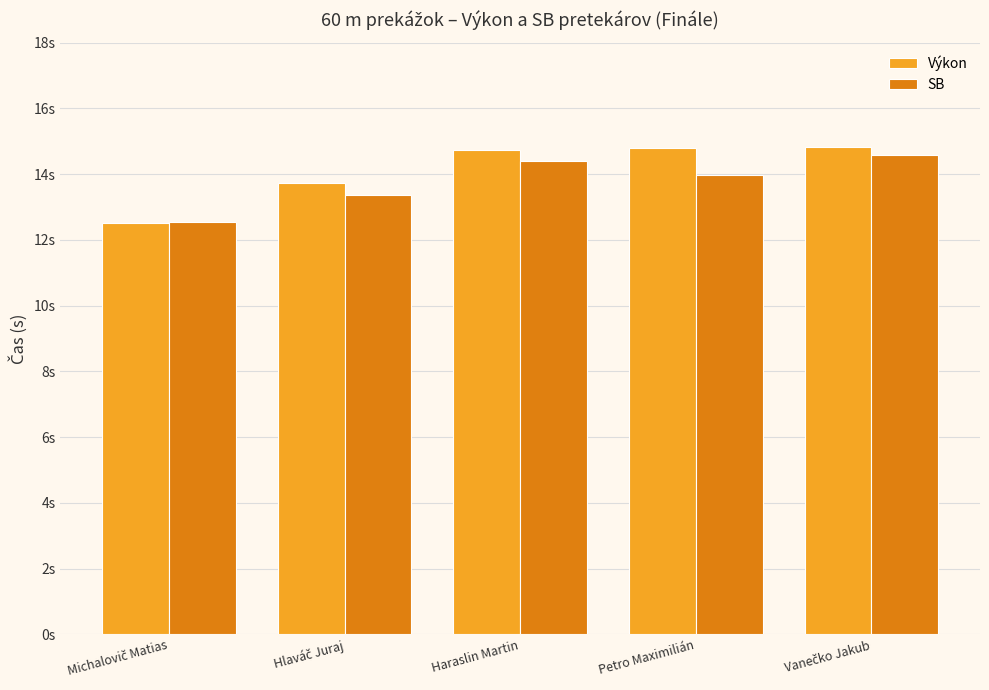

What is the minimum value shown in the chart?

12.5